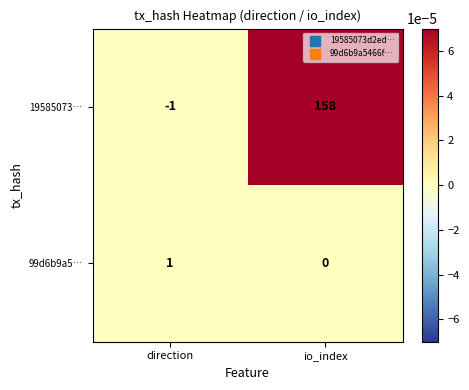

Rank the series by their maximum value, from highest to lowest.

19585073…, 99d6b9a5…